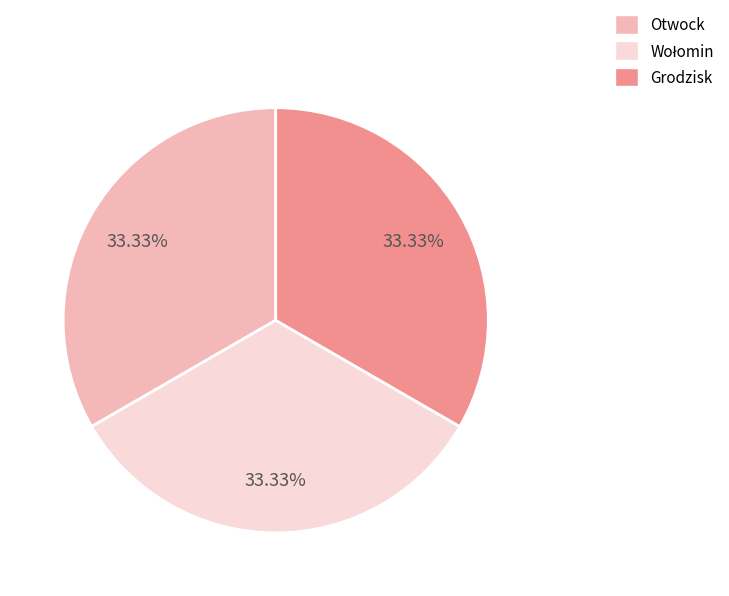

Do Grodzisk and Otwock together represent more than half of the pie?

Yes